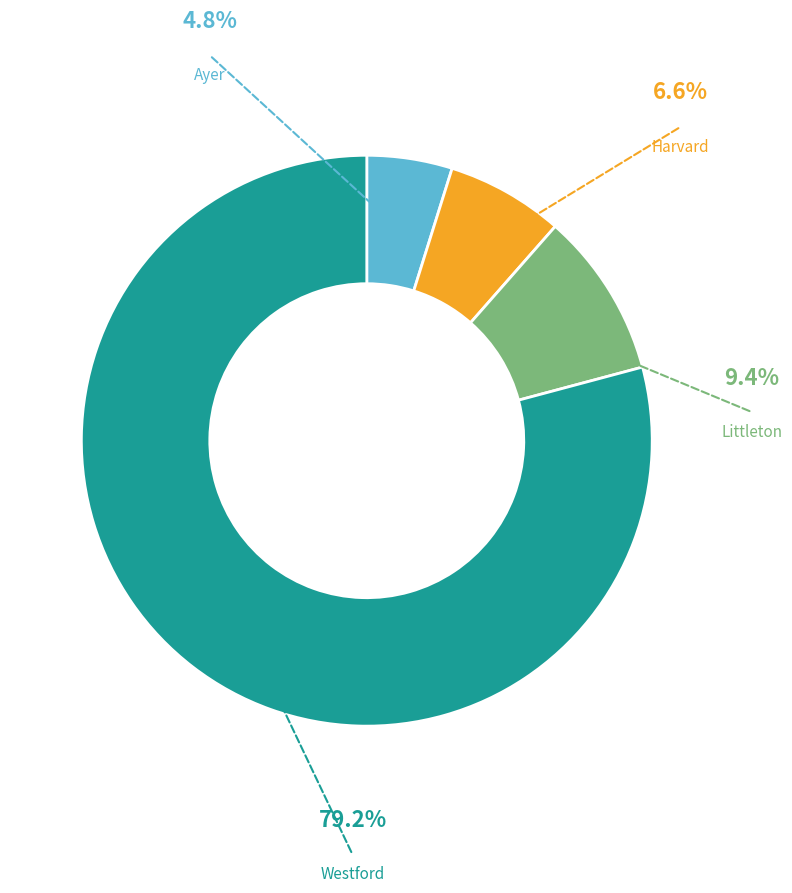

True or false: Ayer accounts for 18% of the total.

False